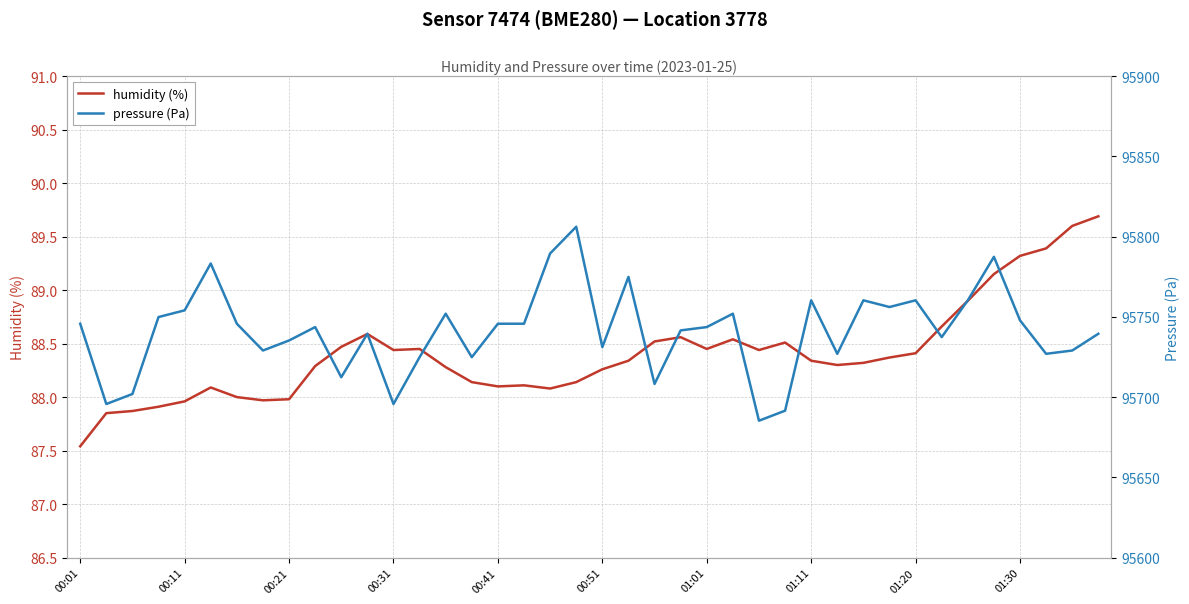

How many interior local peaks does the pressure series have?

11